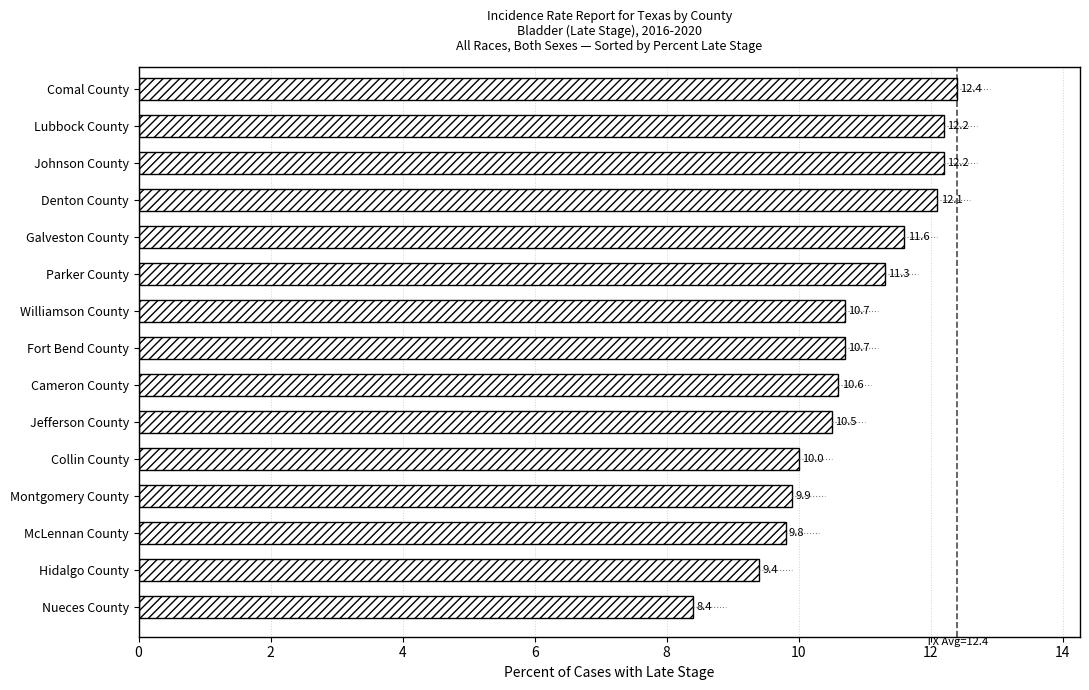

What is the greatest value displayed?

12.4